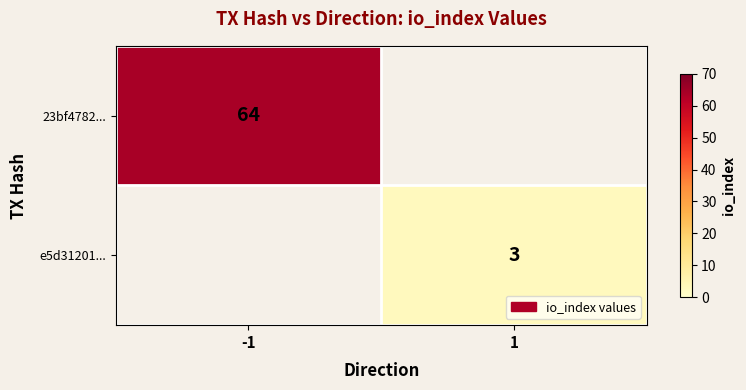

The value of e5d31201... at 1 is 3. True or false?

True